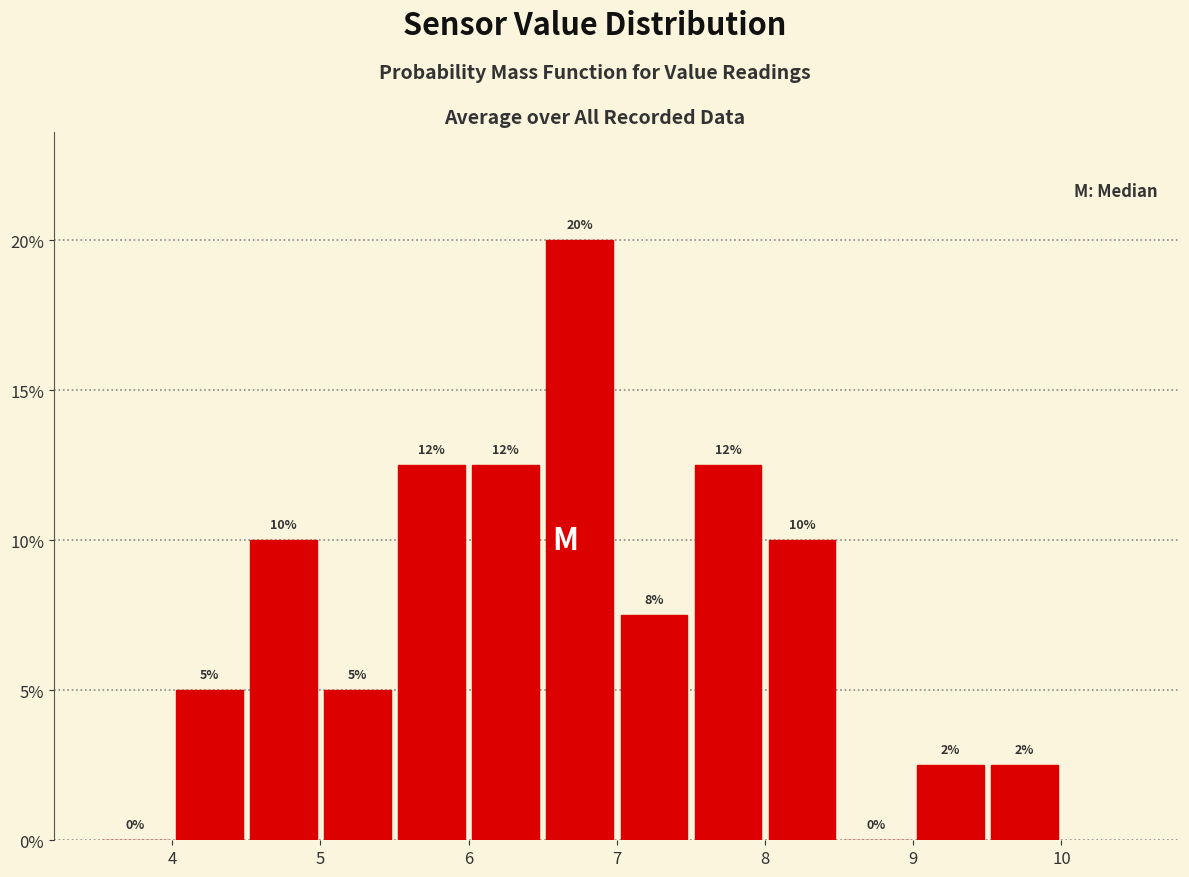

Over which range of the x-axis is the bar tallest?

6.5 to 7.0